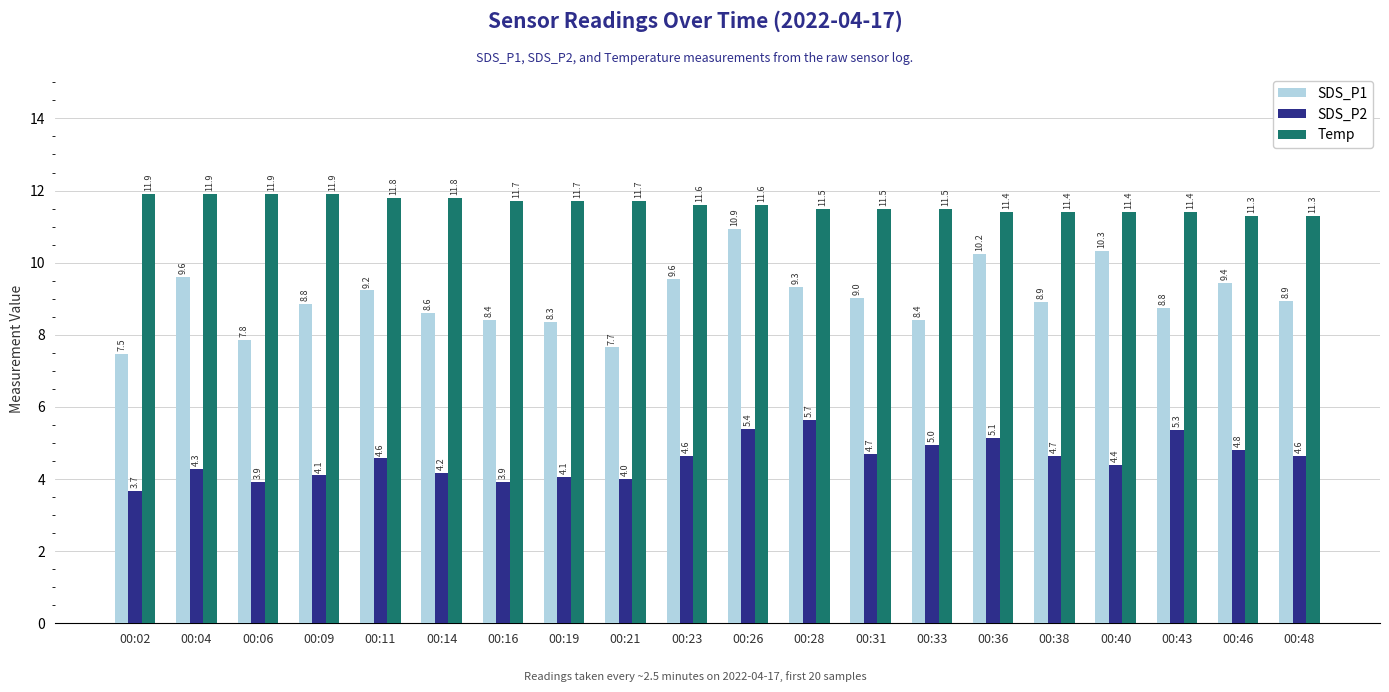

At 00:19, list the series in order from smallest to largest.

SDS_P2, SDS_P1, Temp